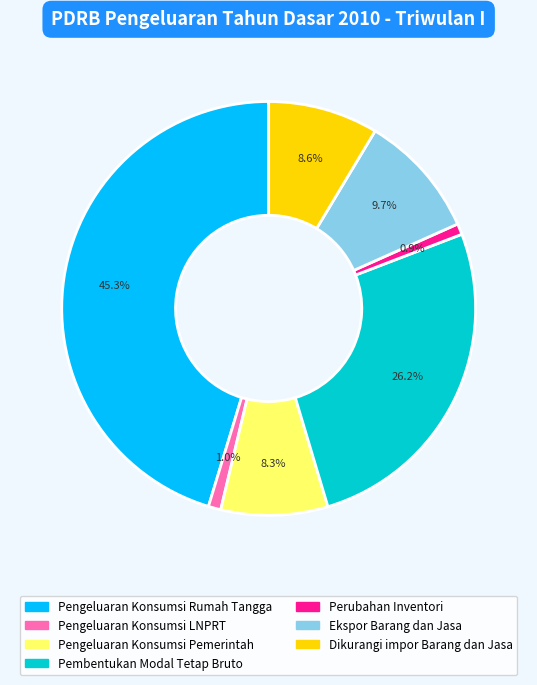

True or false: Pembentukan Modal Tetap Bruto accounts for 38% of the total.

False